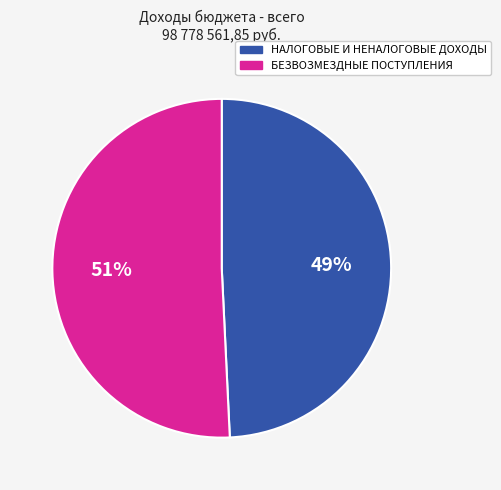

To the nearest percent, what percentage of the pie is НАЛОГОВЫЕ И НЕНАЛОГОВЫЕ ДОХОДЫ?

49%